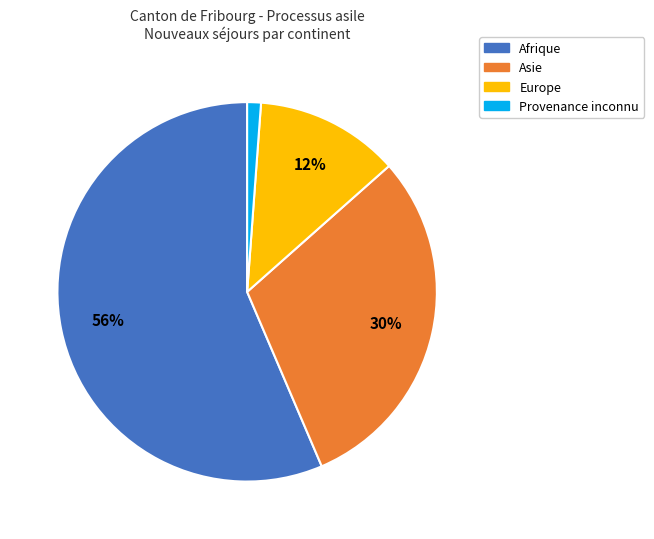

Is there any slice that represents more than half of the pie?

Yes